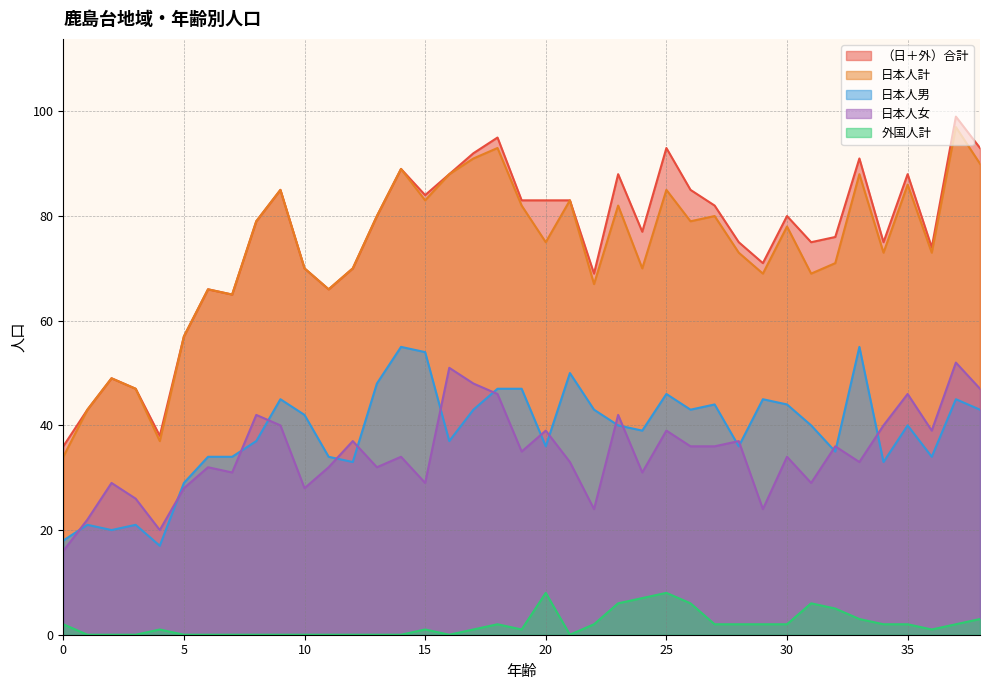

Which series ends up on top after the final intersection of 日本人男 and 日本人女?

日本人女